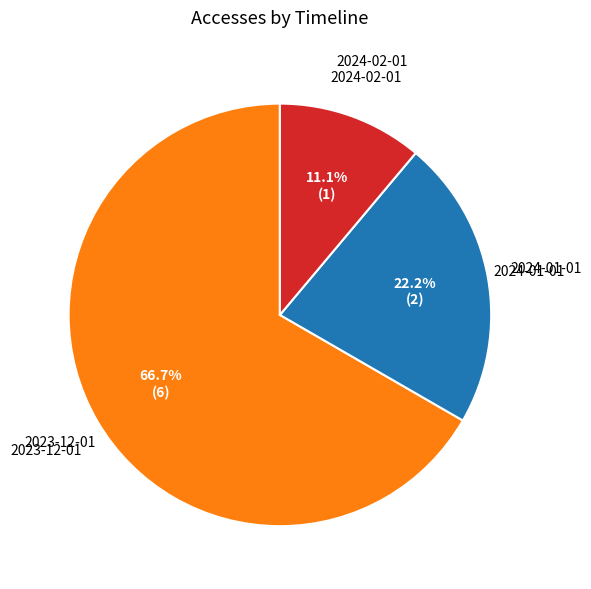

Count the number of slices in the pie.

3